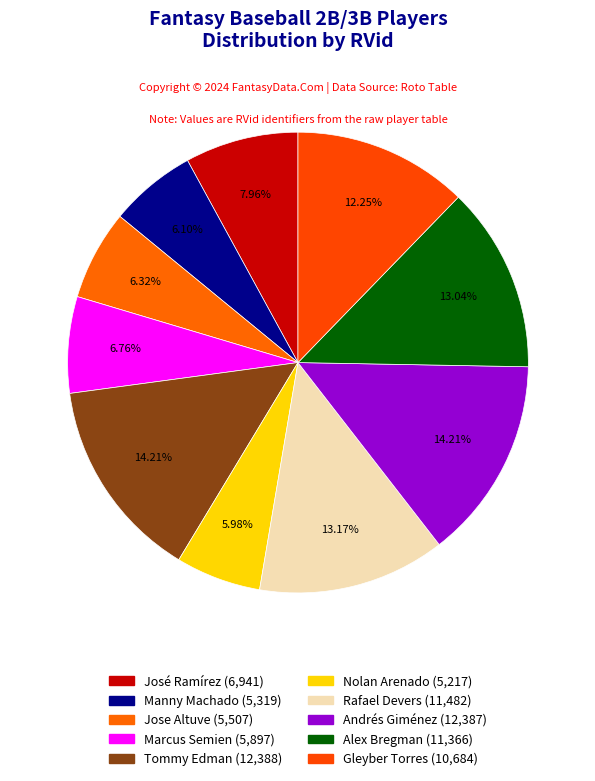

Combined, what portion of the pie is Alex Bregman and Jose Altuve?

19.4%